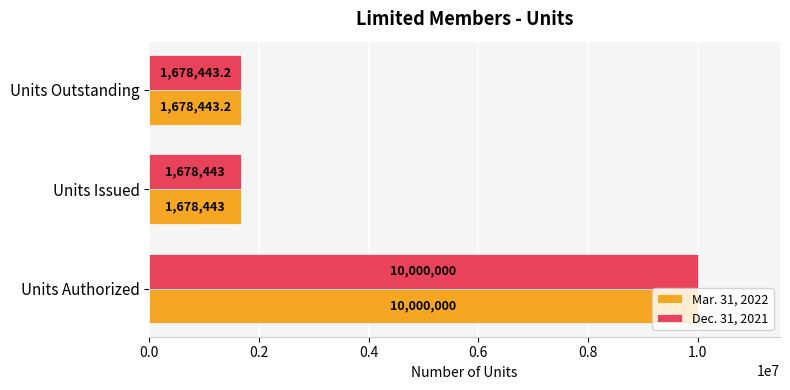

What are all the series names shown in the legend?

Mar. 31, 2022, Dec. 31, 2021